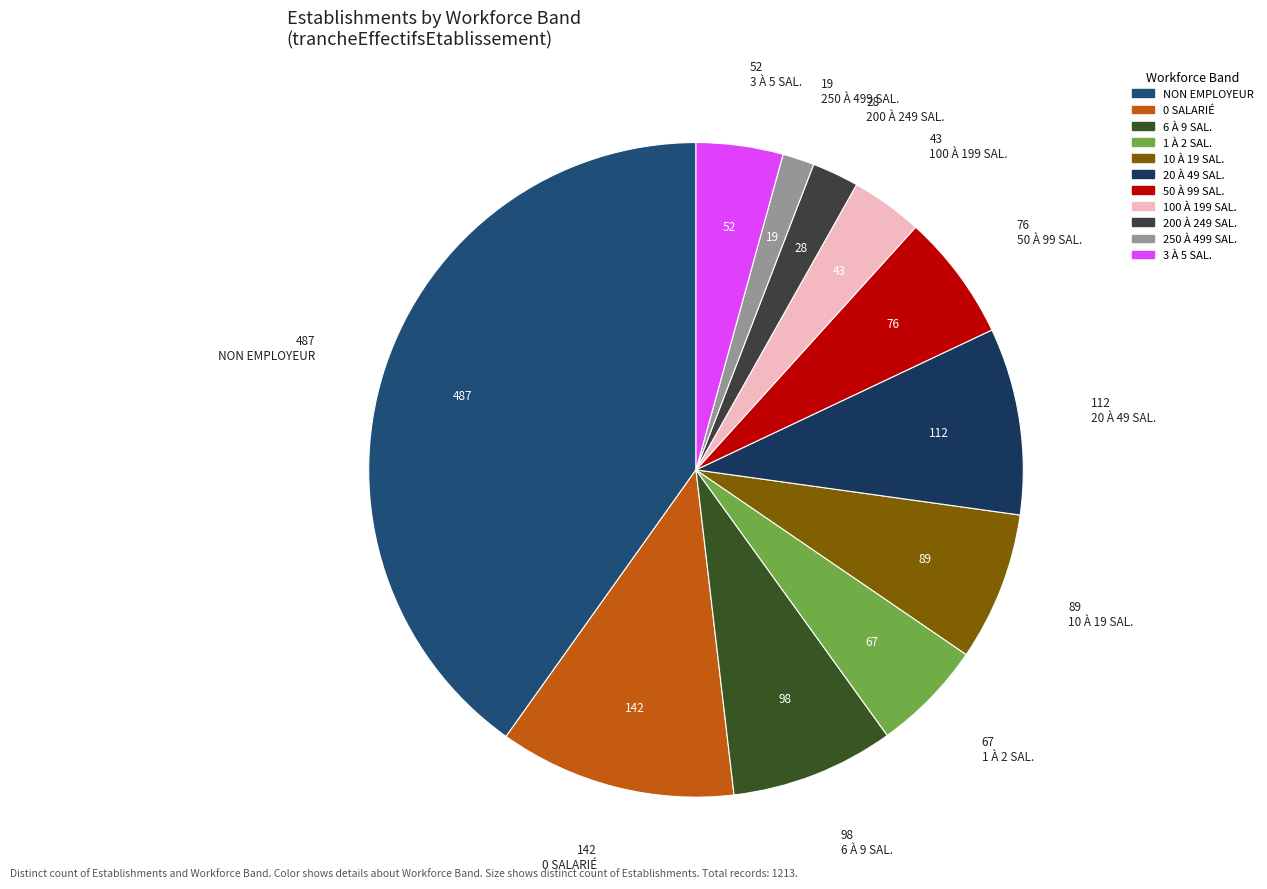

Which slice is the smallest?

250 À 499 SAL.